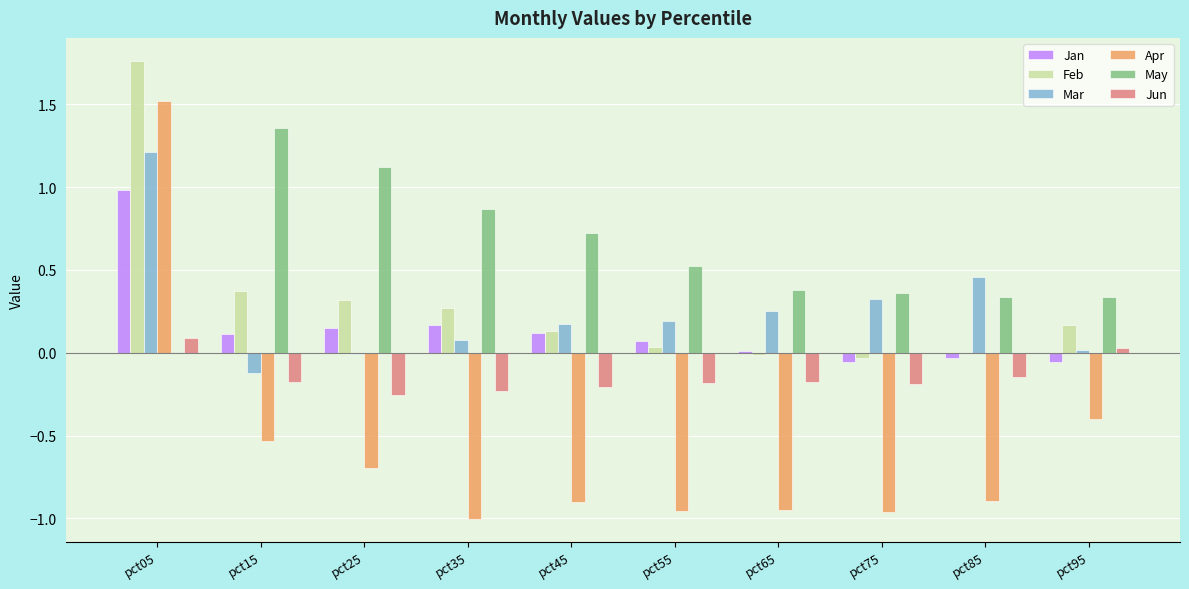

What is the sum of all Jan values?

1.5